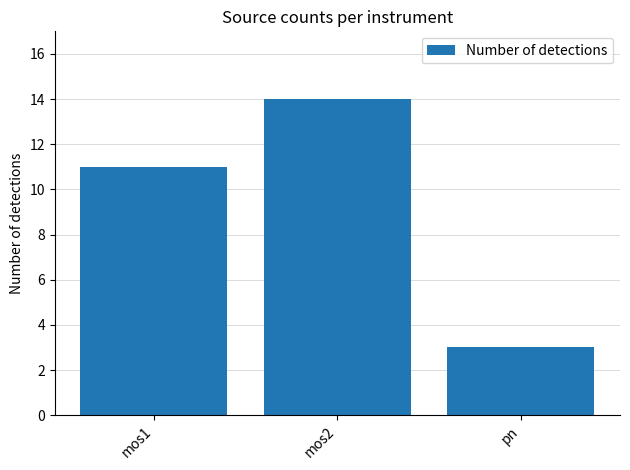

Rank the categories by value from highest to lowest.

mos2, mos1, pn